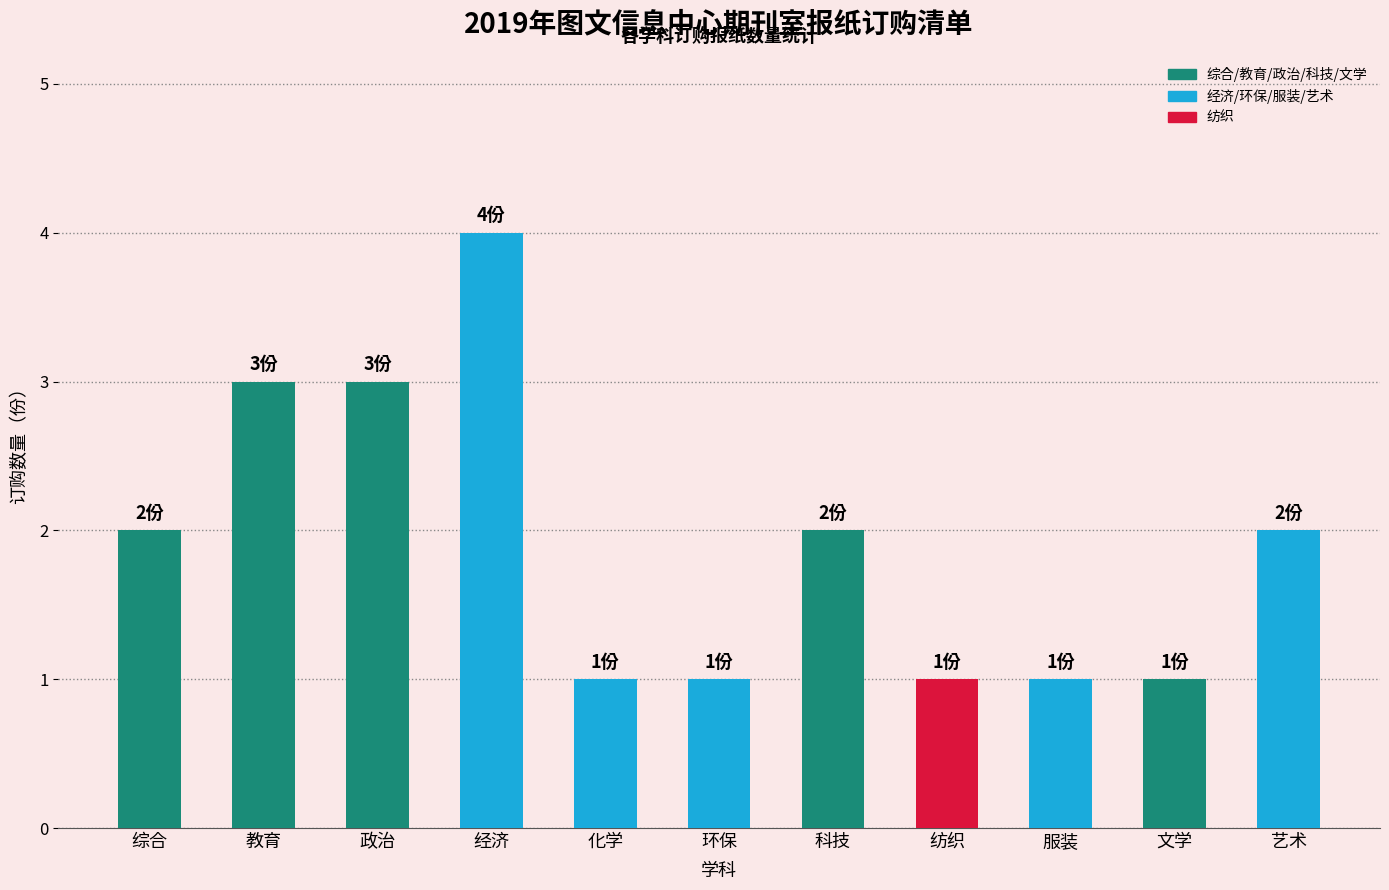

What is the value of the 7th bar from the left?

2